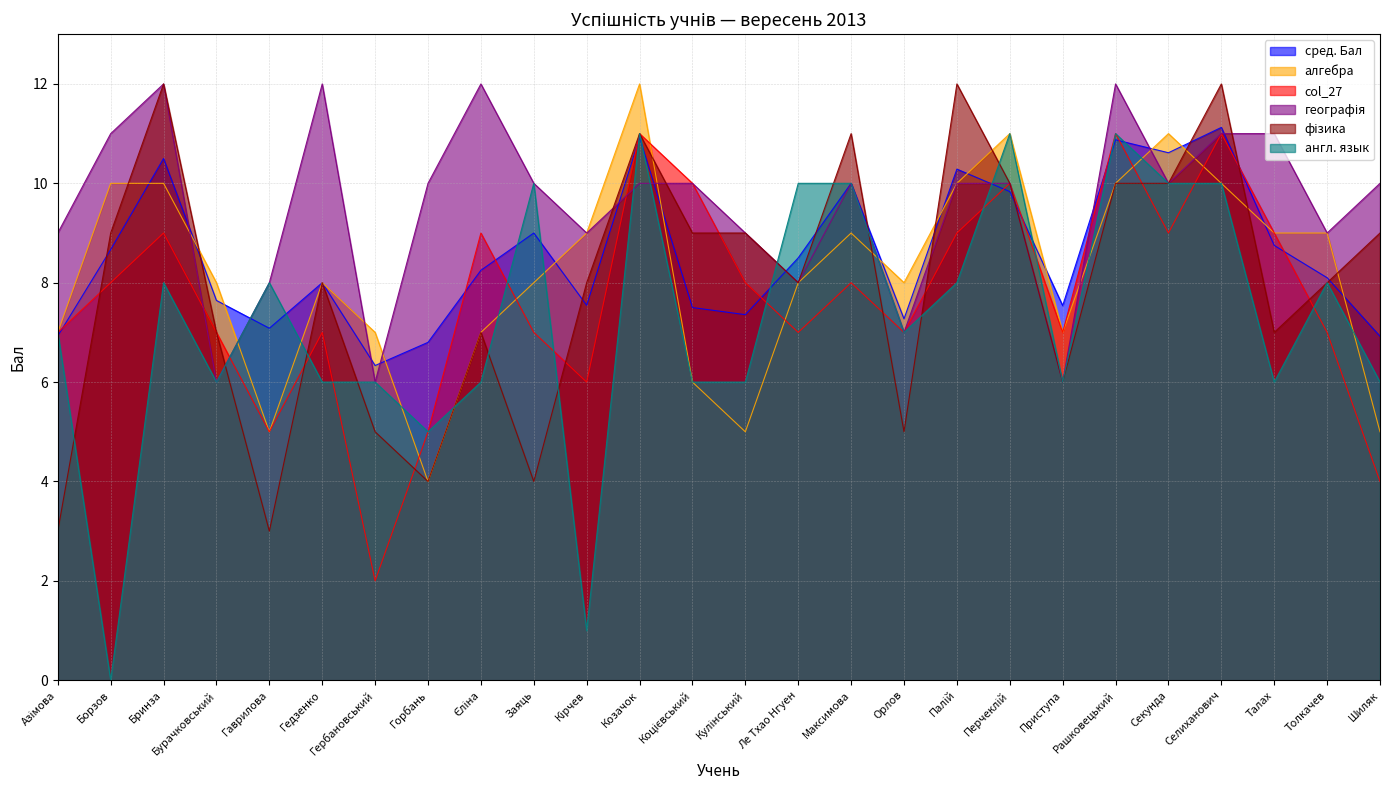

Reading left to right, list all the values displayed in this chart.

сред. Бал: Азімова=6.9	Борзов=8.7	Бринза=10.5	Бурачковський=7.6	Гаврилова=7.1	Гедзенко=8.0	Гербановський=6.3	Горбань=6.8	Єліна=8.2	Заяць=9.0	Кірчев=7.5	Козачок=10.9	Коцієвський=7.5	Кулінський=7.4	Ле Тхао Нгуен=8.5	Максимова=10.0	Орлов=7.3	Палій=10.3	Перчеклій=9.8	Приступа=7.5	Рашковецький=10.9	Секунда=10.6	Селиханович=11.1	Талах=8.8	Толкачев=8.1	Шиляк=6.9
алгебра: Азімова=7.0	Борзов=10.0	Бринза=10.0	Бурачковський=8.0	Гаврилова=5.0	Гедзенко=8.0	Гербановський=7.0	Горбань=4.0	Єліна=7.0	Заяць=8.0	Кірчев=9.0	Козачок=12.0	Коцієвський=6.0	Кулінський=5.0	Ле Тхао Нгуен=8.0	Максимова=9.0	Орлов=8.0	Палій=10.0	Перчеклій=11.0	Приступа=7.0	Рашковецький=10.0	Секунда=11.0	Селиханович=10.0	Талах=9.0	Толкачев=9.0	Шиляк=5.0
col_27: Азімова=7.0	Борзов=8.0	Бринза=9.0	Бурачковський=7.0	Гаврилова=5.0	Гедзенко=7.0	Гербановський=2.0	Горбань=5.0	Єліна=9.0	Заяць=7.0	Кірчев=6.0	Козачок=11.0	Коцієвський=10.0	Кулінський=8.0	Ле Тхао Нгуен=7.0	Максимова=8.0	Орлов=7.0	Палій=9.0	Перчеклій=10.0	Приступа=7.0	Рашковецький=11.0	Секунда=9.0	Селиханович=11.0	Талах=9.0	Толкачев=7.0	Шиляк=4.0
географія: Азімова=9.0	Борзов=11.0	Бринза=12.0	Бурачковський=6.0	Гаврилова=8.0	Гедзенко=12.0	Гербановський=6.0	Горбань=10.0	Єліна=12.0	Заяць=10.0	Кірчев=9.0	Козачок=10.0	Коцієвський=10.0	Кулінський=9.0	Ле Тхао Нгуен=8.0	Максимова=10.0	Орлов=7.0	Палій=10.0	Перчеклій=10.0	Приступа=6.0	Рашковецький=12.0	Секунда=10.0	Селиханович=11.0	Талах=11.0	Толкачев=9.0	Шиляк=10.0
фізика: Азімова=3.0	Борзов=9.0	Бринза=12.0	Бурачковський=7.0	Гаврилова=3.0	Гедзенко=8.0	Гербановський=5.0	Горбань=4.0	Єліна=7.0	Заяць=4.0	Кірчев=8.0	Козачок=11.0	Коцієвський=9.0	Кулінський=9.0	Ле Тхао Нгуен=8.0	Максимова=11.0	Орлов=5.0	Палій=12.0	Перчеклій=10.0	Приступа=6.0	Рашковецький=10.0	Секунда=10.0	Селиханович=12.0	Талах=7.0	Толкачев=8.0	Шиляк=9.0
англ. язык: Азімова=7.0	Борзов=0.0	Бринза=8.0	Бурачковський=6.0	Гаврилова=8.0	Гедзенко=6.0	Гербановський=6.0	Горбань=5.0	Єліна=6.0	Заяць=10.0	Кірчев=1.0	Козачок=11.0	Коцієвський=6.0	Кулінський=6.0	Ле Тхао Нгуен=10.0	Максимова=10.0	Орлов=7.0	Палій=8.0	Перчеклій=11.0	Приступа=6.0	Рашковецький=11.0	Секунда=10.0	Селиханович=10.0	Талах=6.0	Толкачев=8.0	Шиляк=6.0